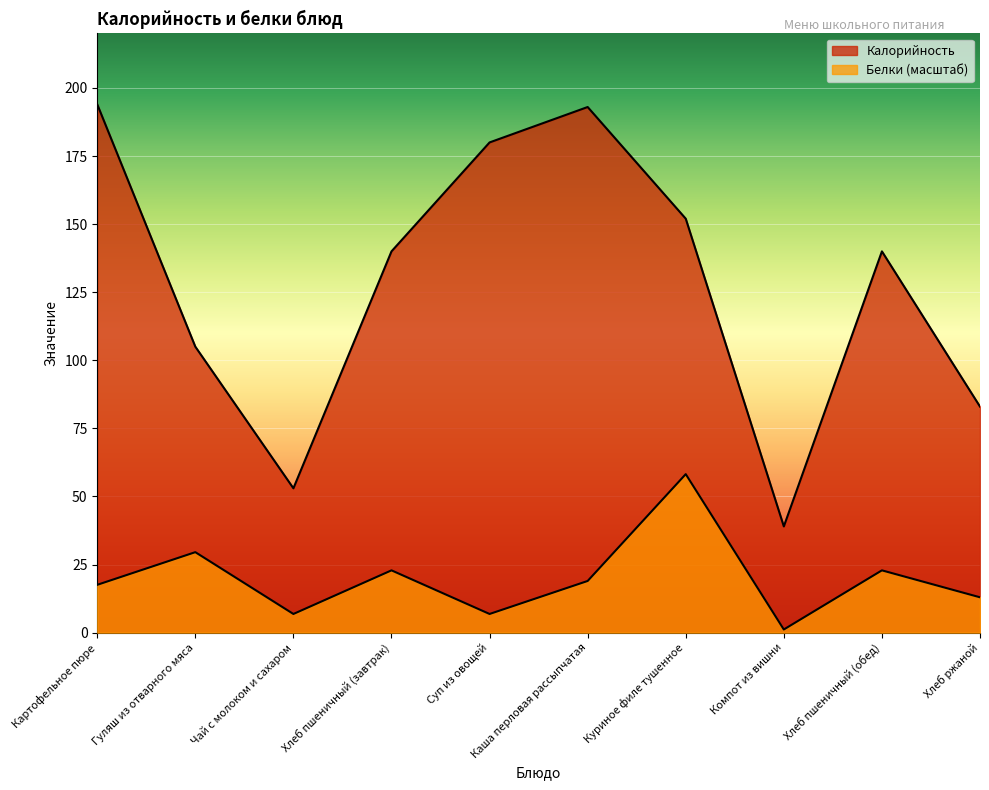

At which category does the chart reach its peak across all series?

Картофельное пюре